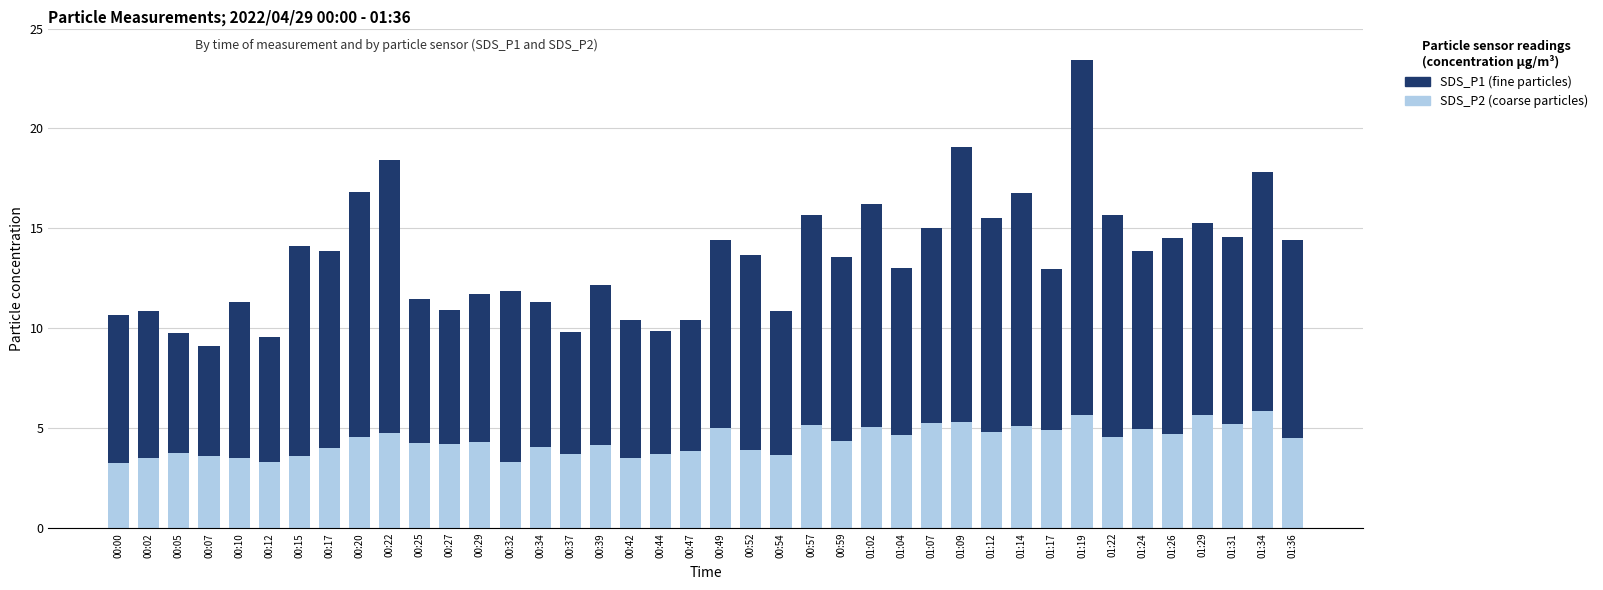

What is the total value across all series at 00:00?

10.7